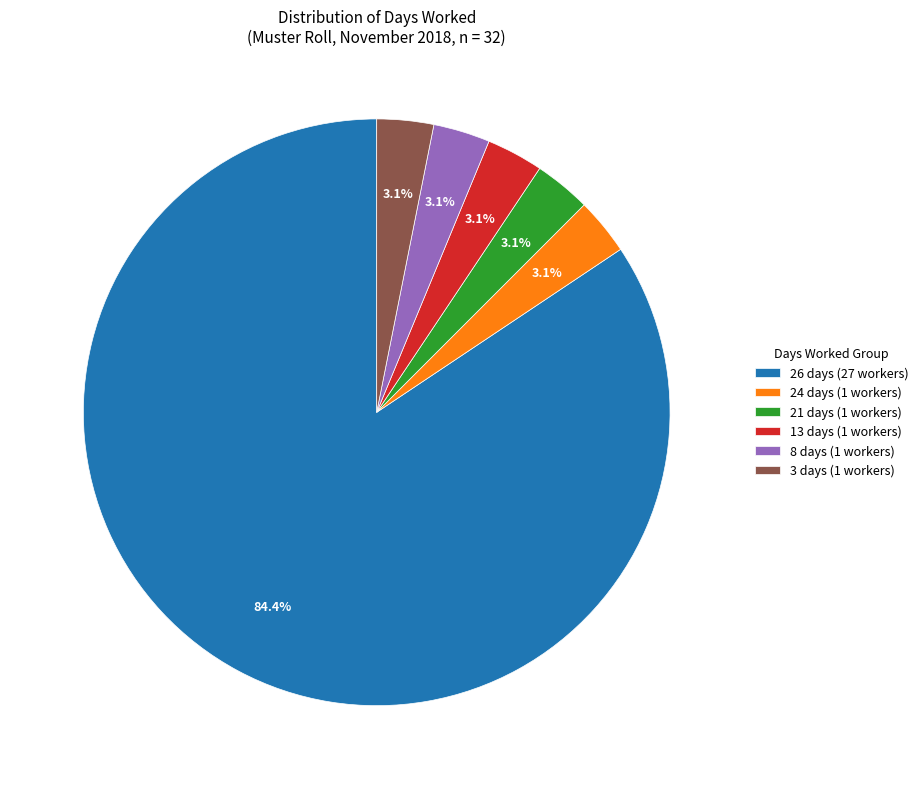

Which slice is the largest?

26 days (27 workers)